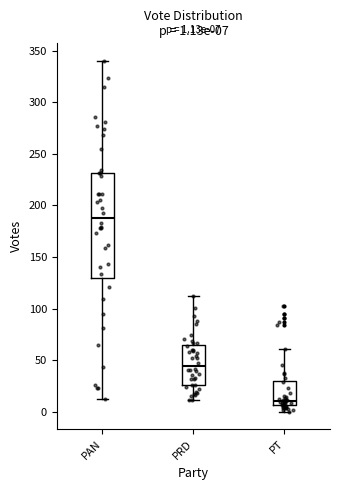

Which box has the lowest median line?

PT